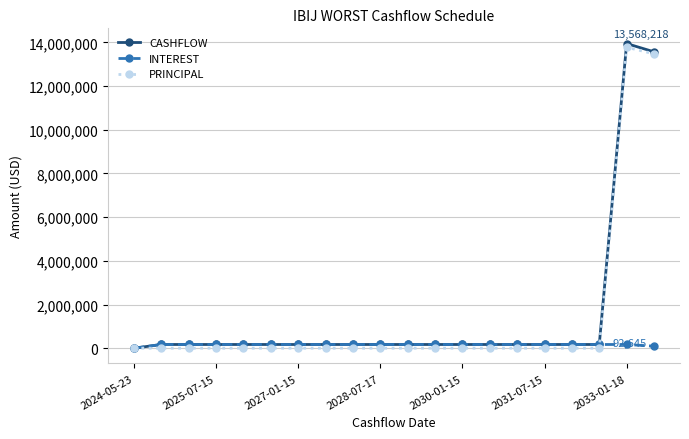

In PRINCIPAL, how many points are higher than both neighbors (excluding endpoints)?

1